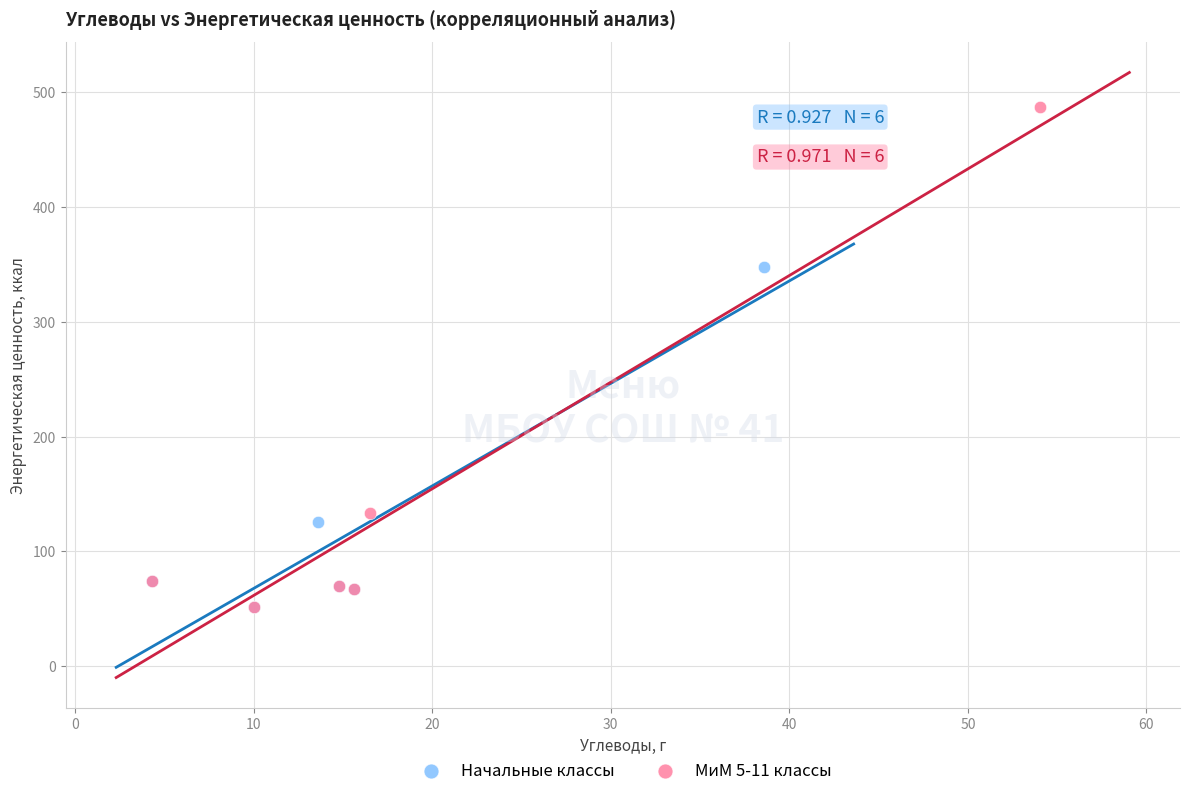

Which series contains the highest Y value?

МиМ 5-11 классы